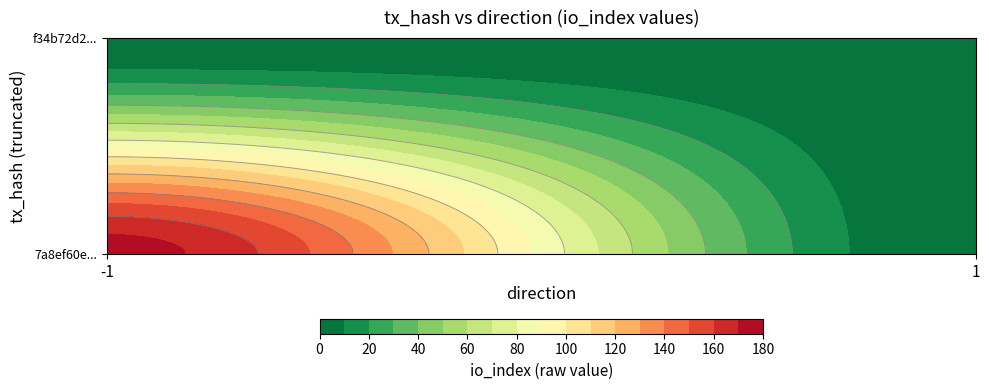

The f34b72d265842e371123d62aa870fb08b264529 series shows 1 at io_index. True or false?

True